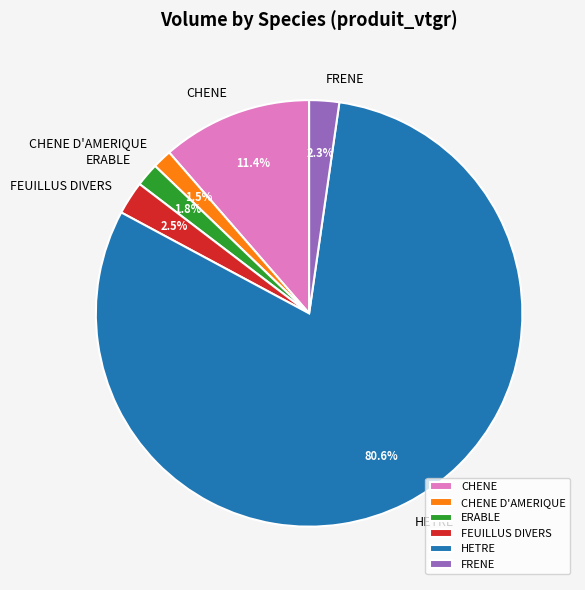

What portion of the pie excludes FRENE?

97.7%